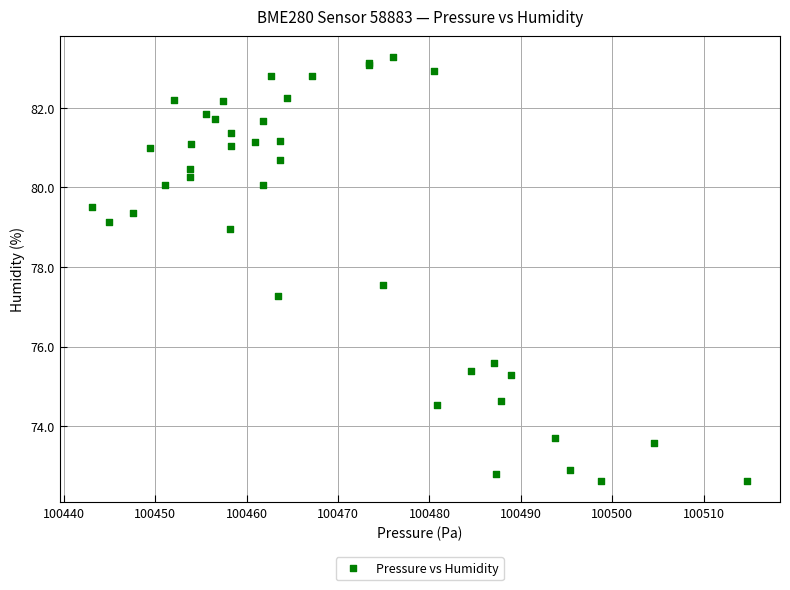

What Y value in the scatter plot is closest to 77?

77.3